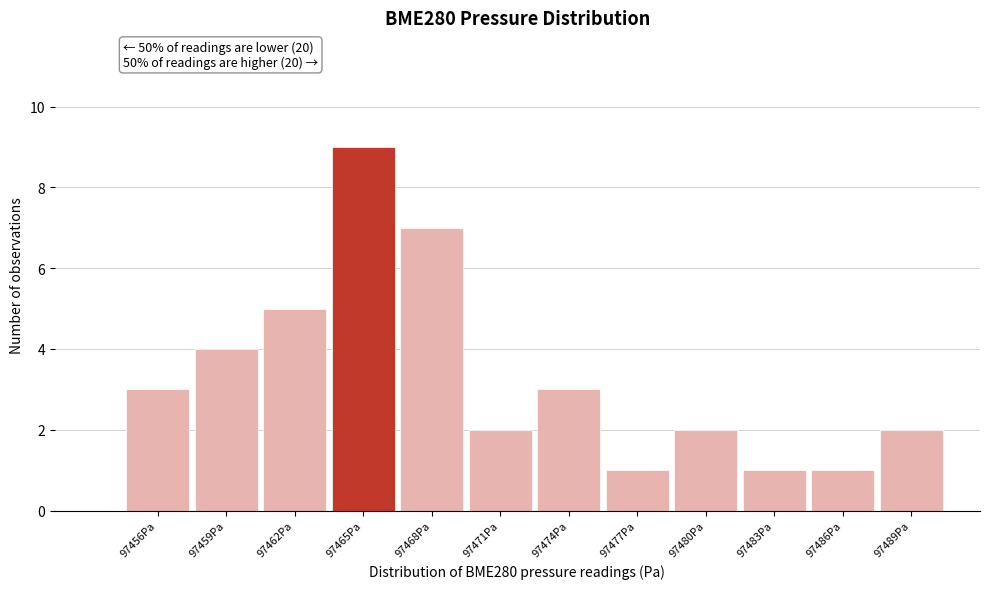

Reading left to right, transcribe all the data shown in this chart.

97456Pa=3	97459Pa=4	97462Pa=5	97465Pa=9	97468Pa=7	97471Pa=2	97474Pa=3	97477Pa=1	97480Pa=2	97483Pa=1	97486Pa=1	97489Pa=2